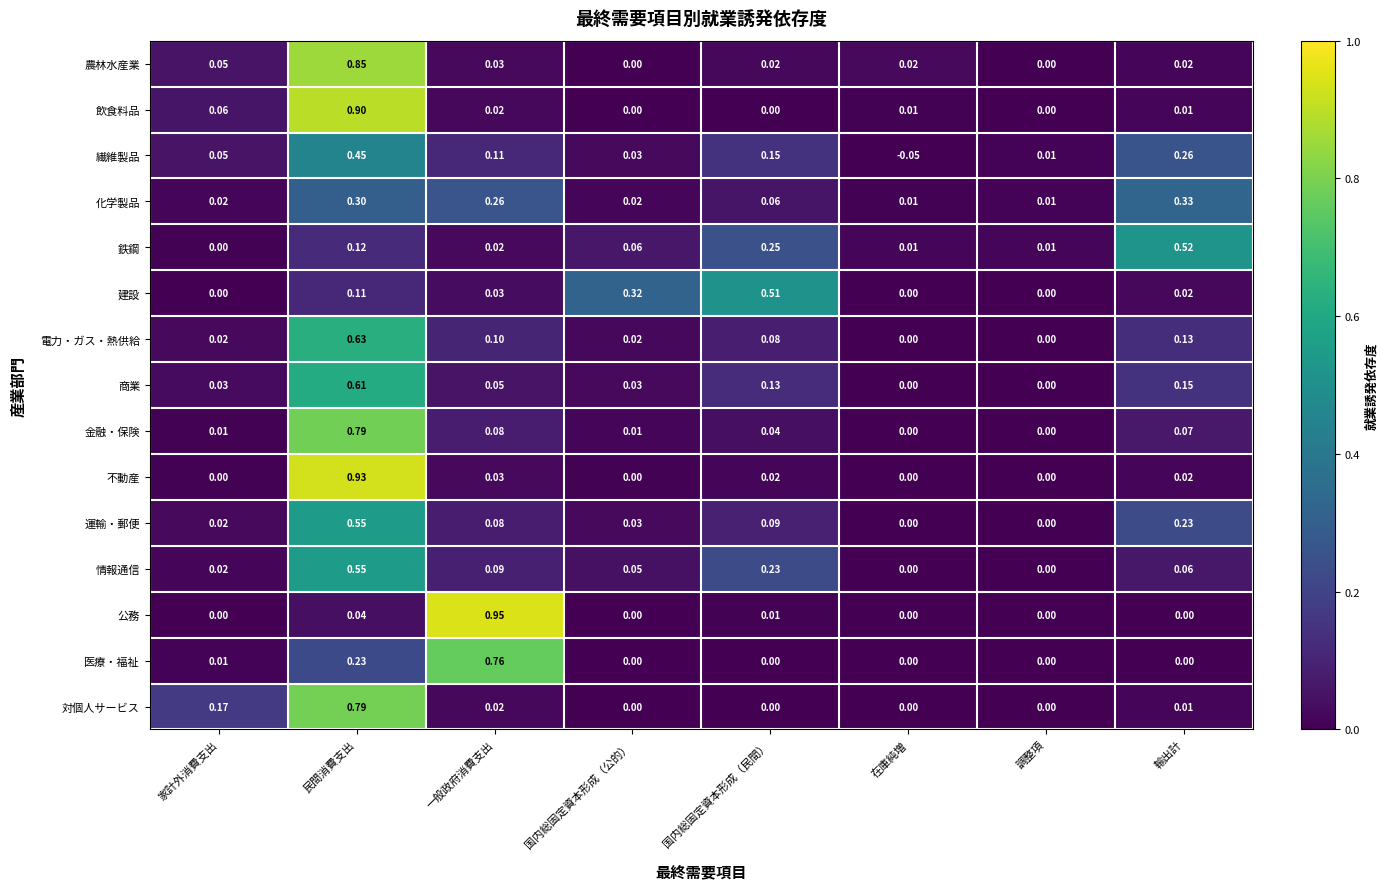

Which label corresponds to the largest value in the chart?

一般政府消費支出